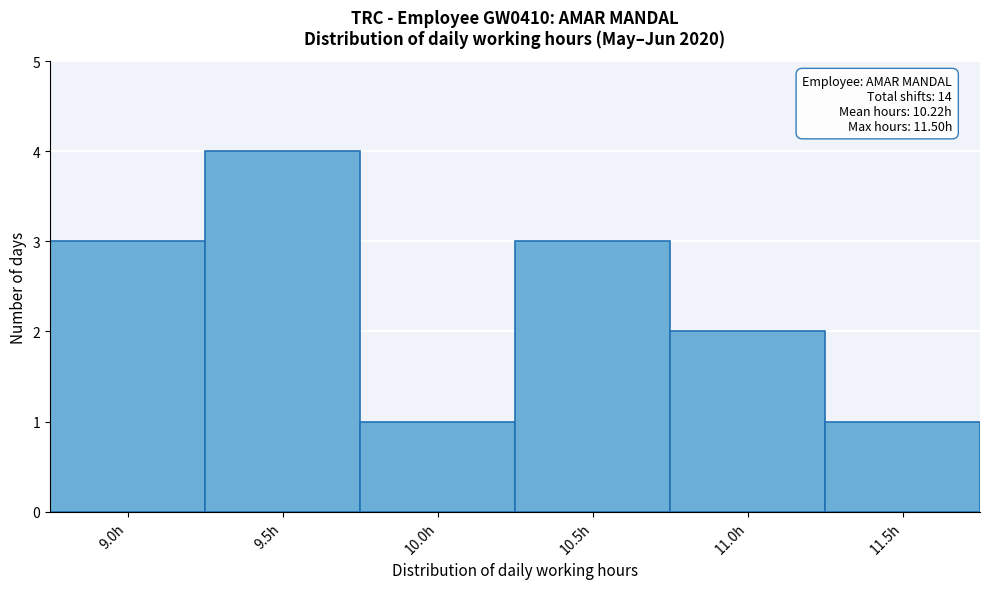

Reading left to right, list all the values displayed in this chart.

3	4	1	3	2	1